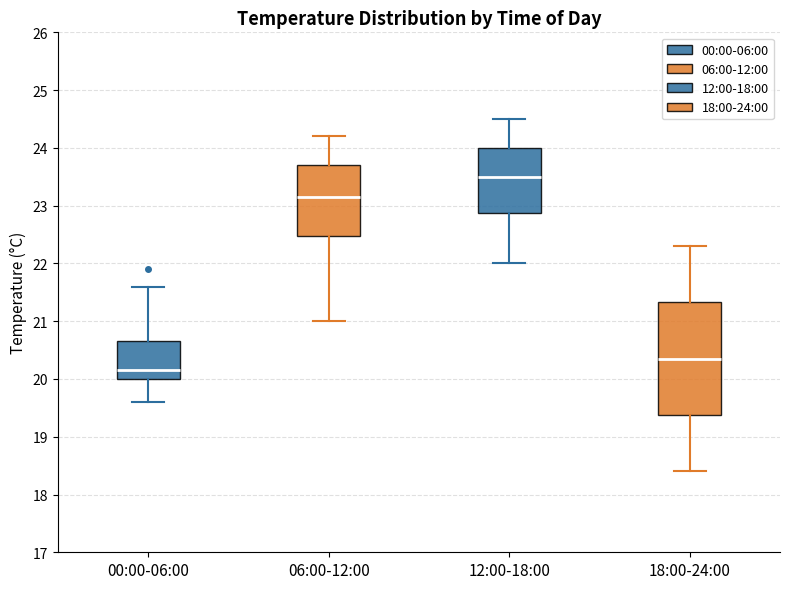

Which box has the highest median line?

12:00-18:00